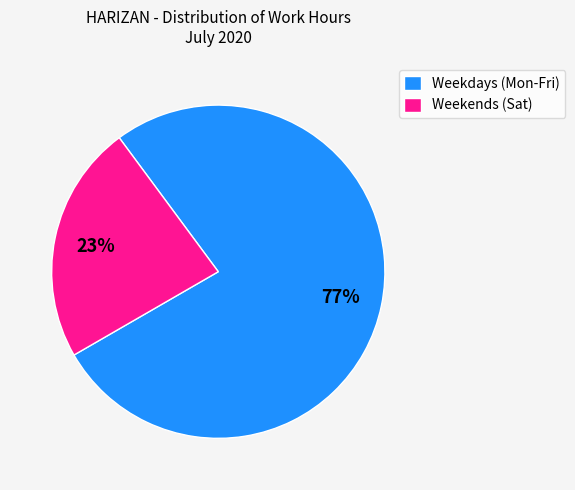

Does Weekends (Sat) represent more than half of the total?

No